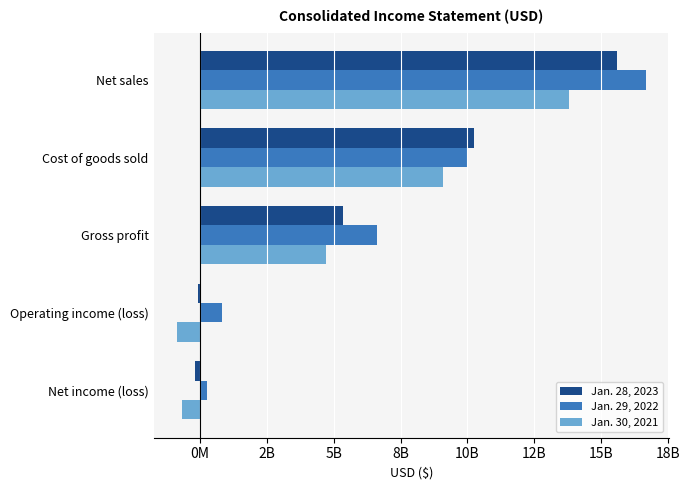

Which label corresponds to the largest value in the chart?

Net sales